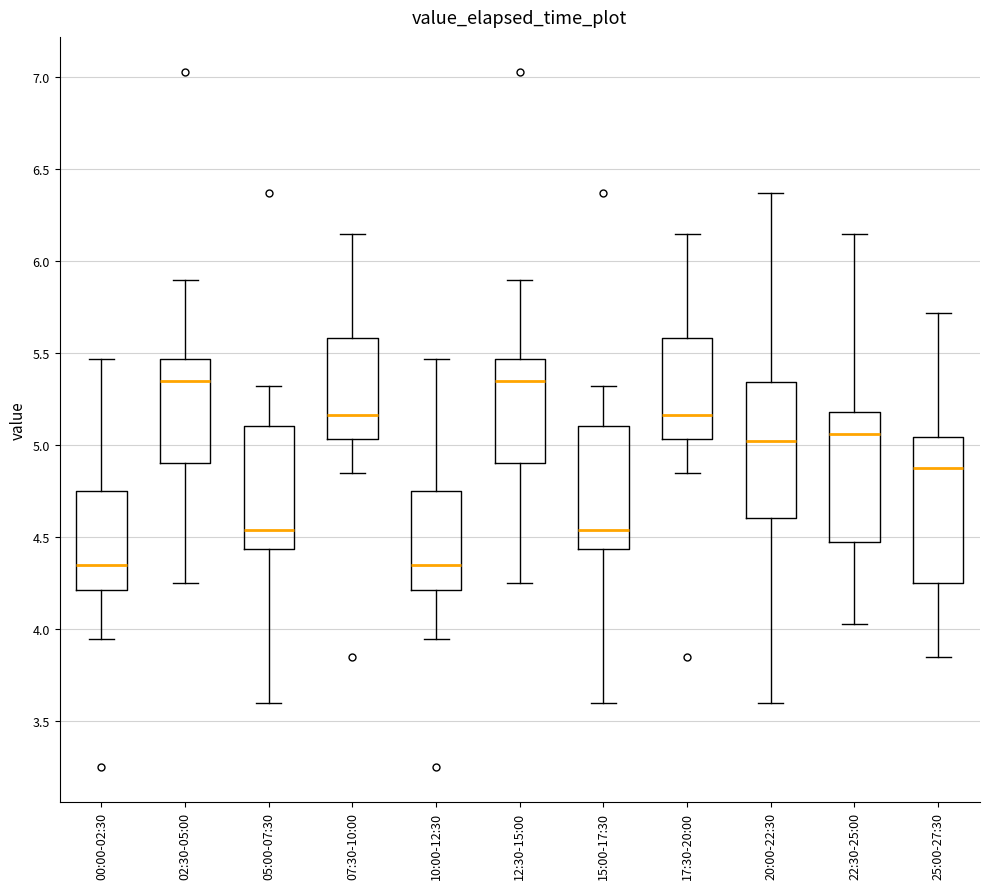

Which box is the tallest, from its lower edge to its upper edge?

25:00-27:30